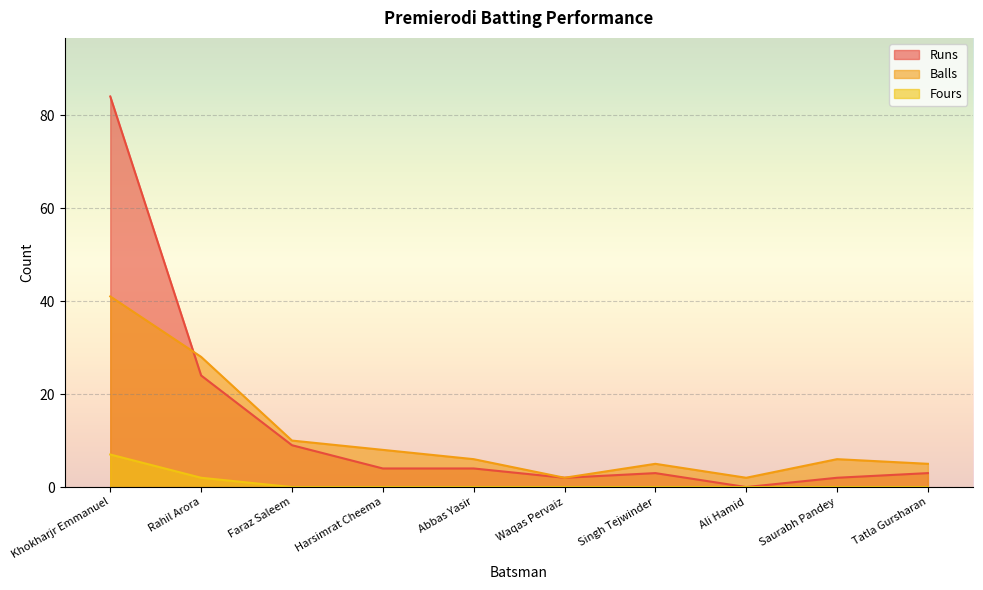

What is the sum of the Balls values at Waqas Pervaiz and Rahil Arora?

30